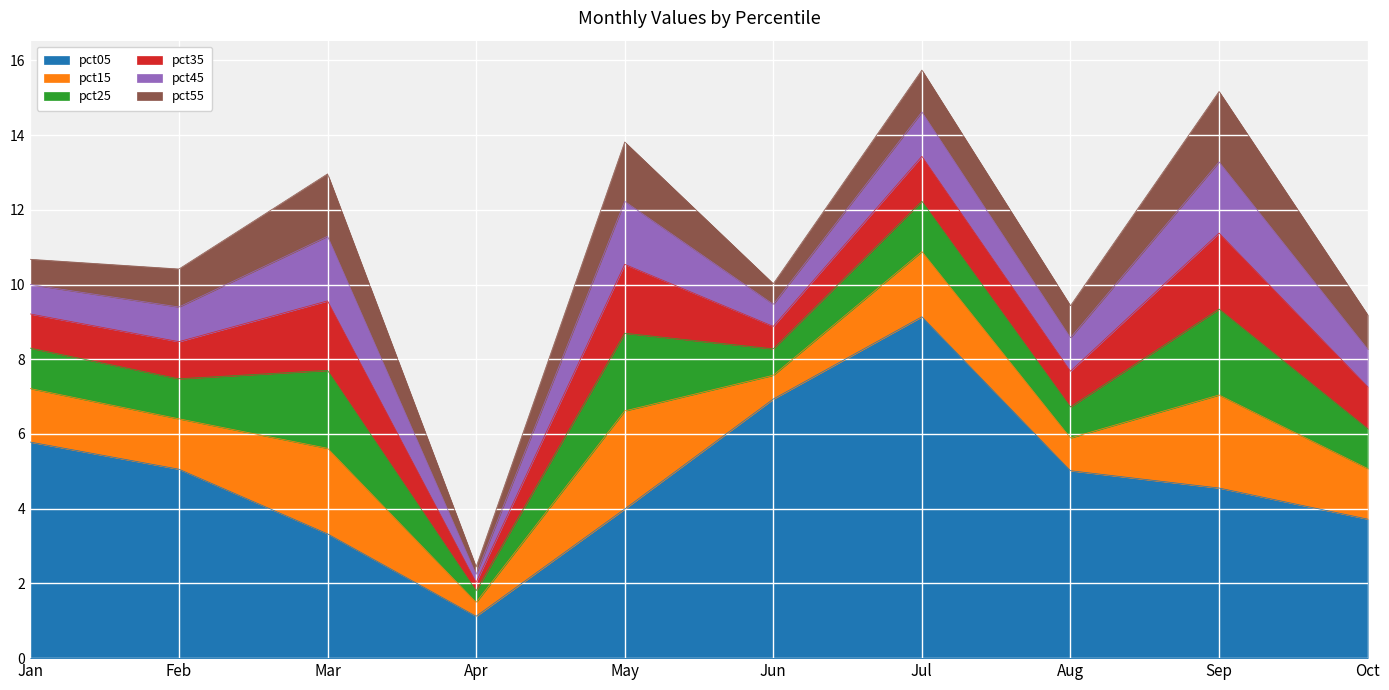

True or false: pct35 has more than 1 points higher than both neighbors.

True